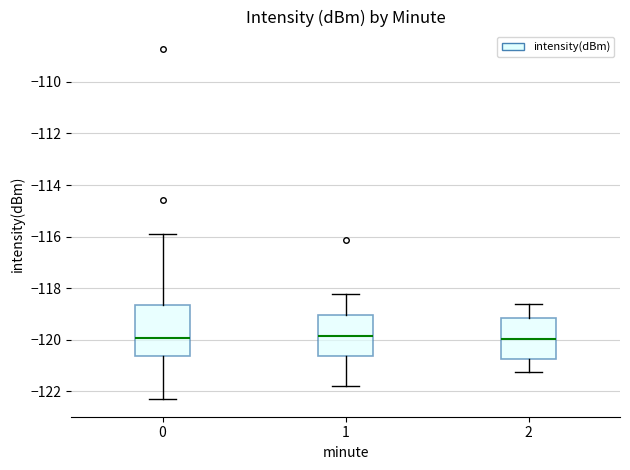

Comparing the boxes themselves (not the whiskers), which one is the tallest?

0